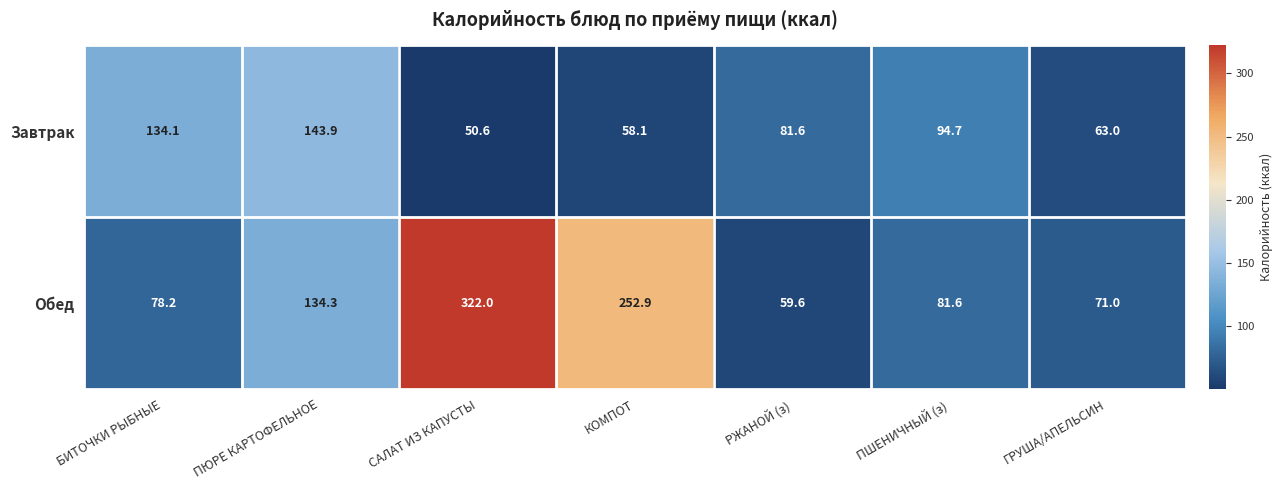

At which label does Завтрак first exceed 81?

БИТОЧКИ РЫБНЫЕ